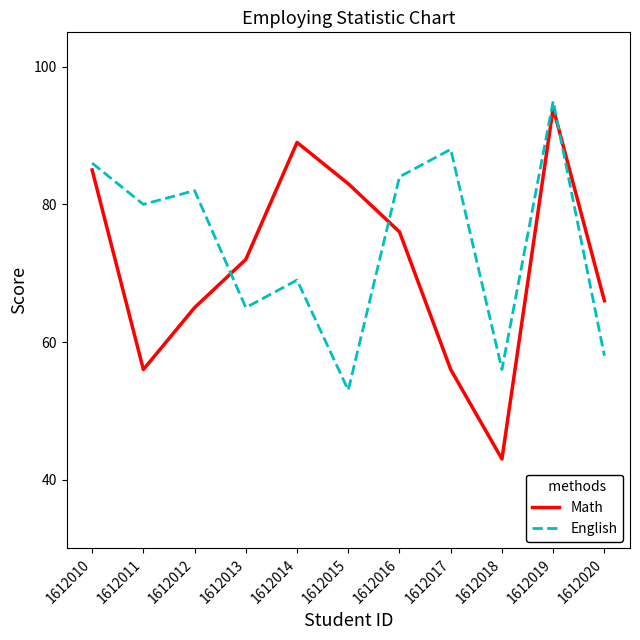

Where do English and Math first cross each other?

1612012 and 1612013